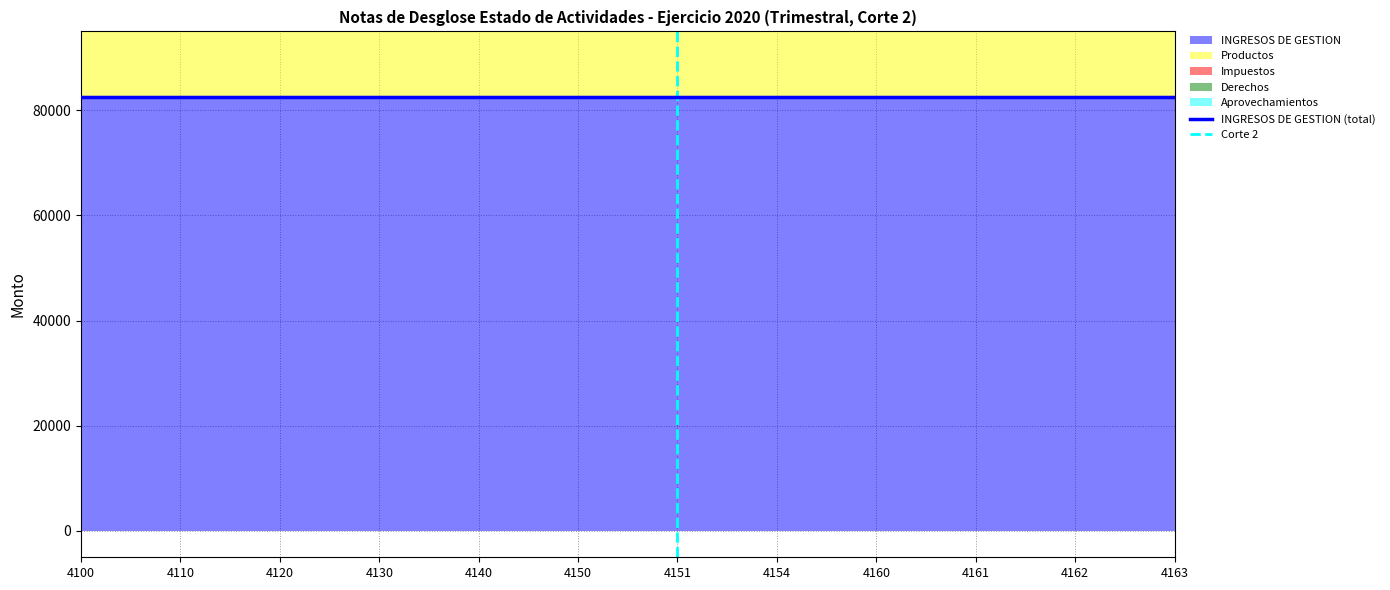

True or false: Productos and INGRESOS DE GESTION intersect in this chart.

False